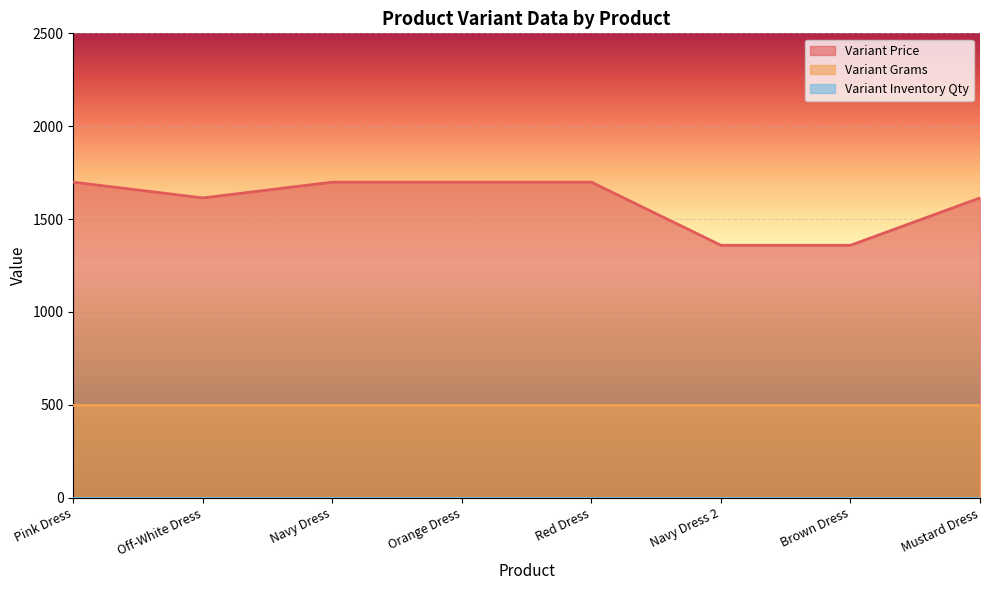

List the labels in order of Variant Grams value, largest first.

Pink Dress, Off-White Dress, Navy Dress, Orange Dress, Red Dress, Navy Dress 2, Brown Dress, Mustard Dress